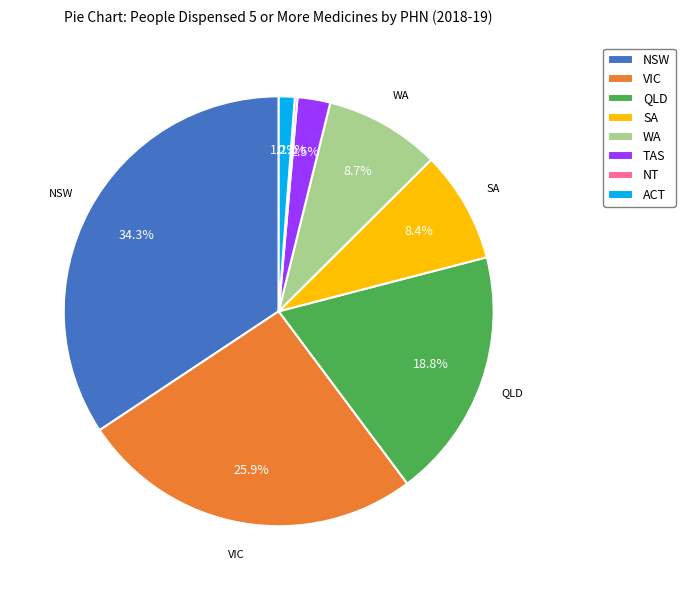

Which has a higher value, NSW or SA?

NSW